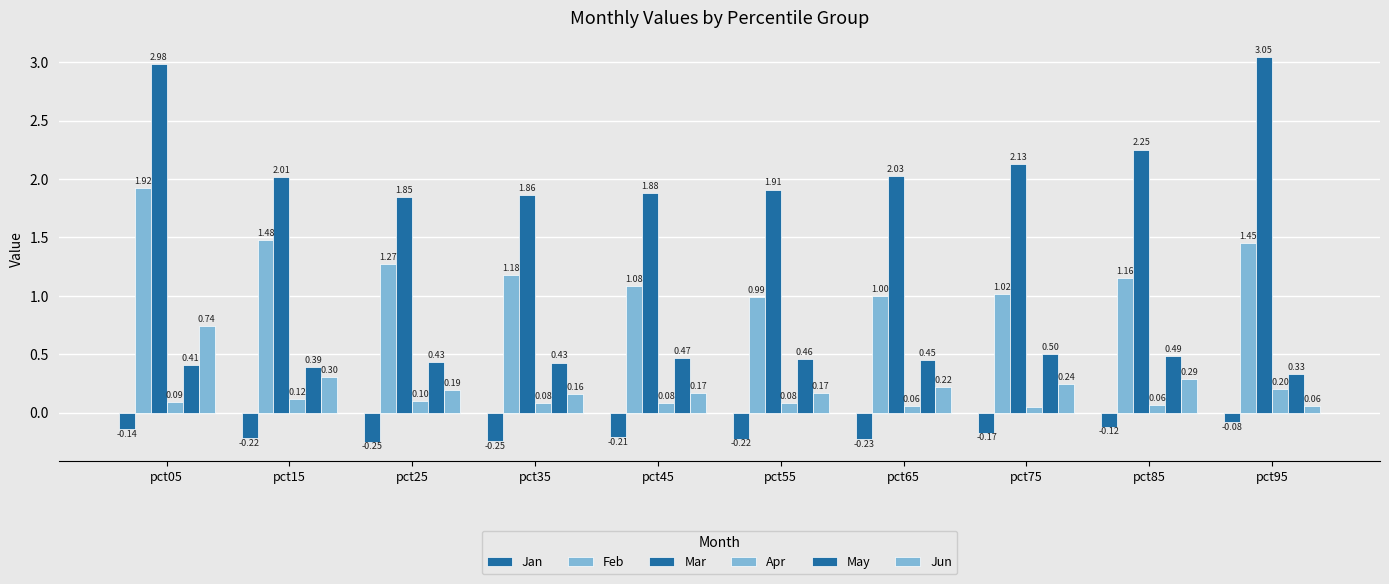

How many data points in Feb are above 1?

8